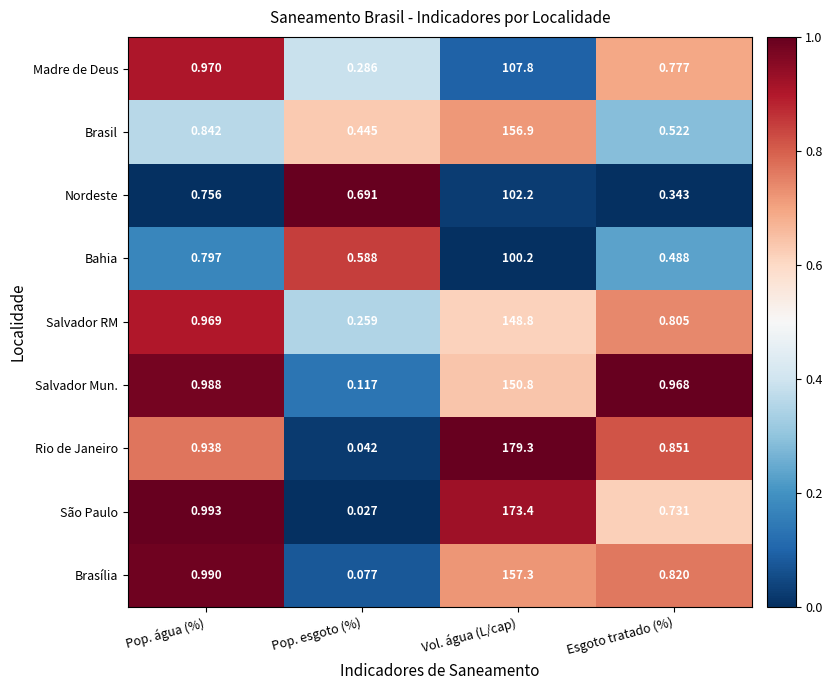

List the series in order of their peak value, lowest first.

Bahia, Nordeste, Madre de Deus, Salvador RM, Salvador Mun., Brasil, Brasília, São Paulo, Rio de Janeiro